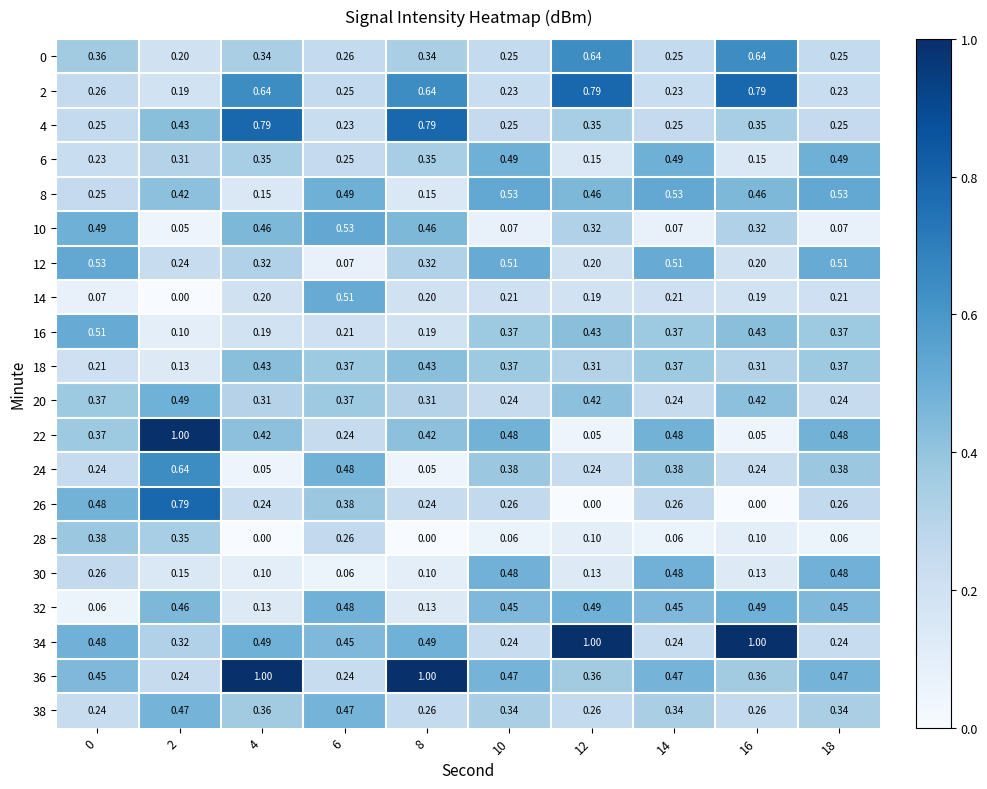

Count the number of categories in the chart.

10